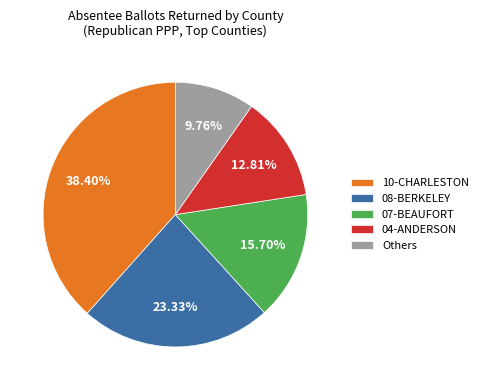

What percentage is the 07-BEAUFORT slice, to the nearest percent?

16%